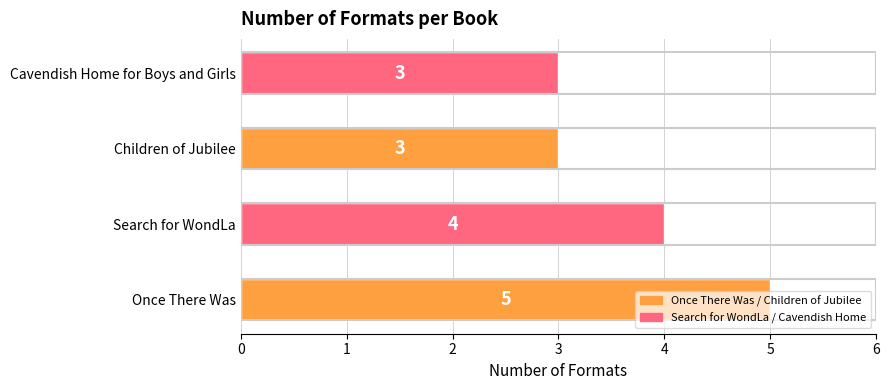

Are the bars grouped side by side (vs. stacked)?

No